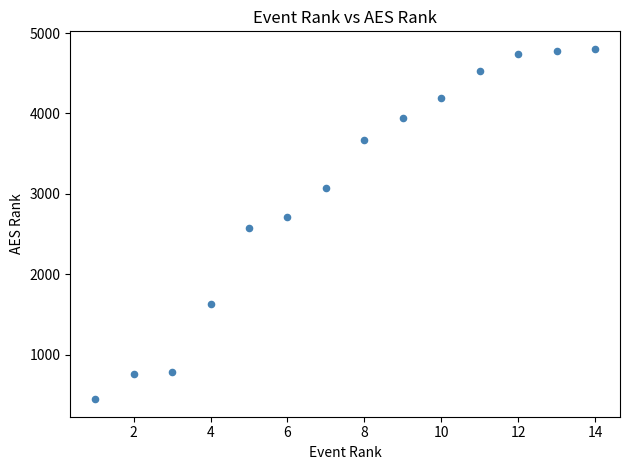

What is the range of X values (max minus min)?

13